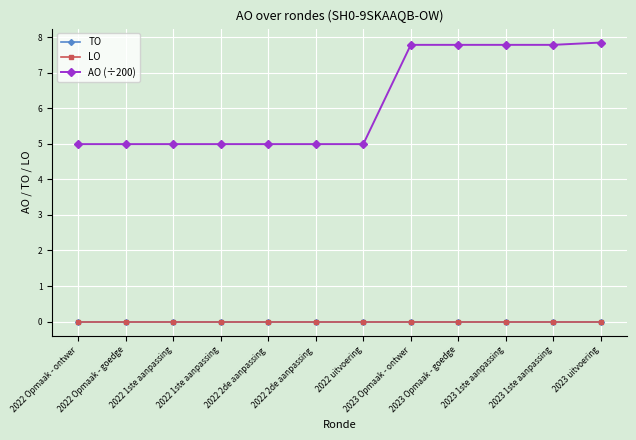

What is the average value of the AO (÷200) series?

6.2